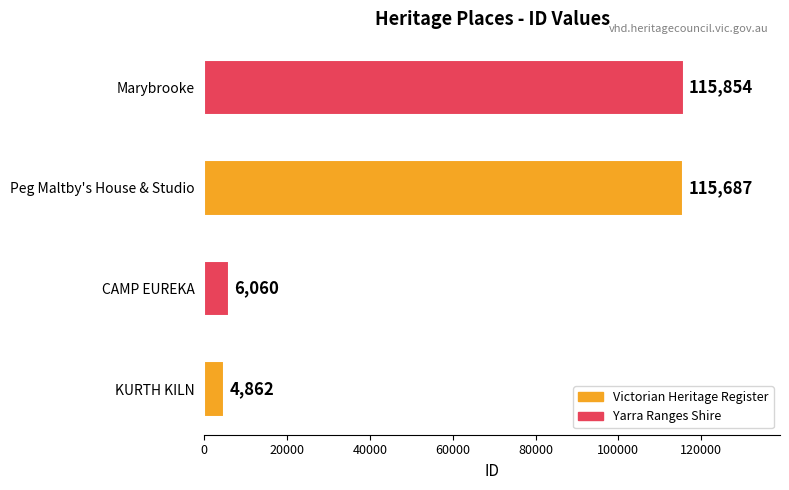

The chart shows a value of 115854 at Marybrooke. True or false?

True